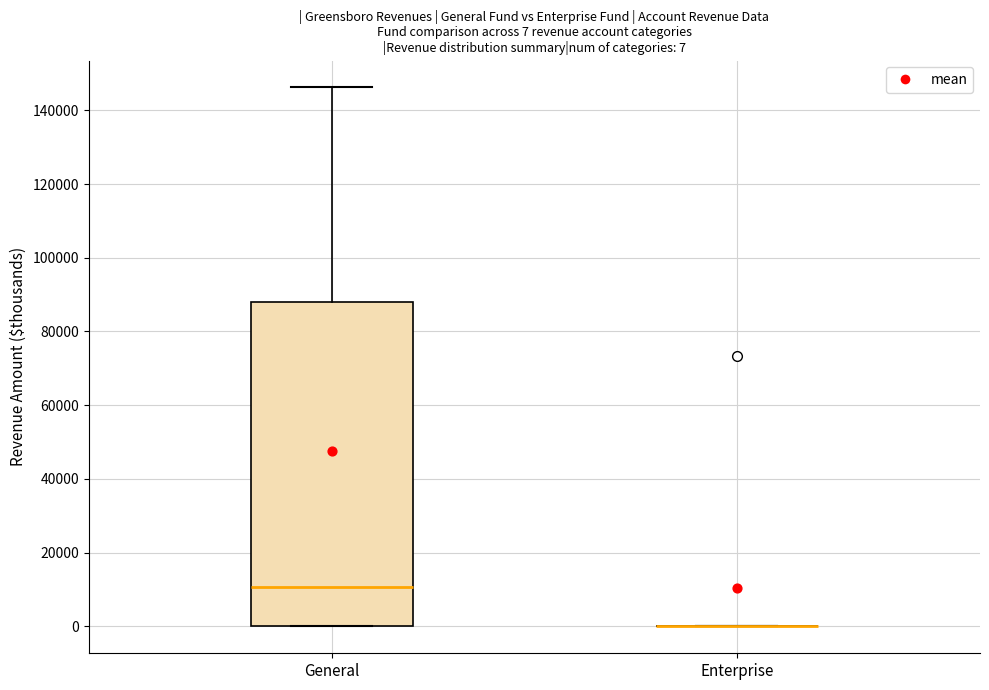

Comparing the boxes themselves (not the whiskers), which one is the tallest?

General